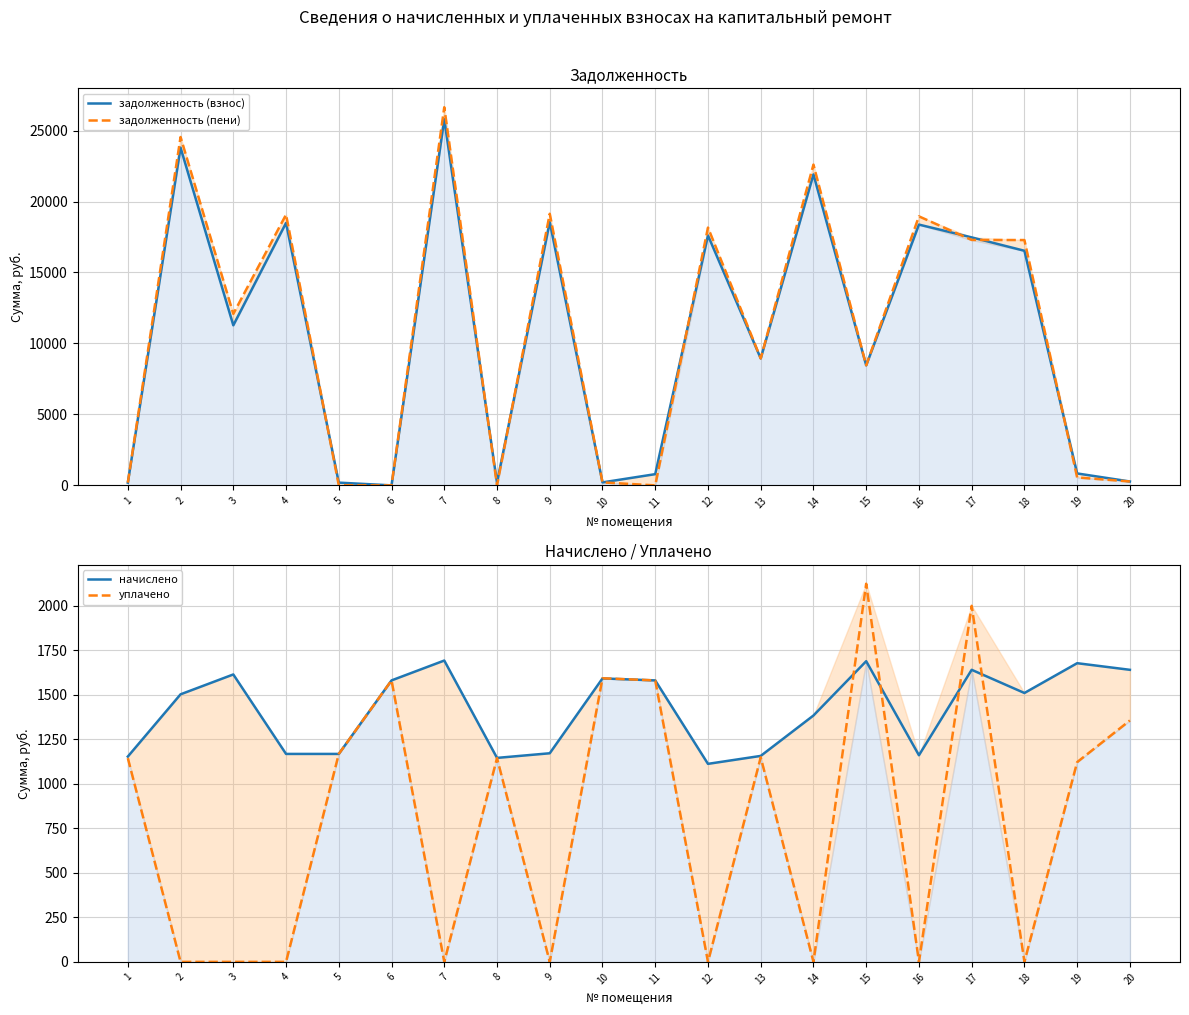

What is the difference between the maximum and second lowest values in the задолженность (взнос) series?

25606.8